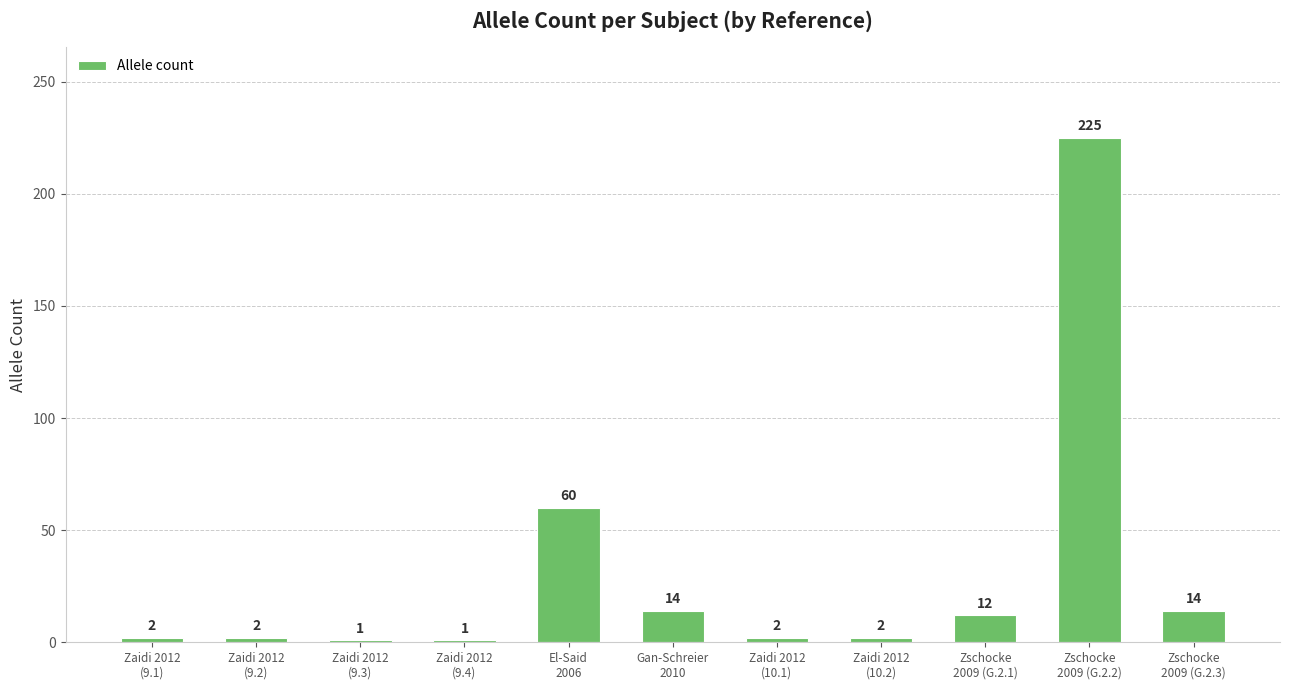

What is the smallest value displayed?

1